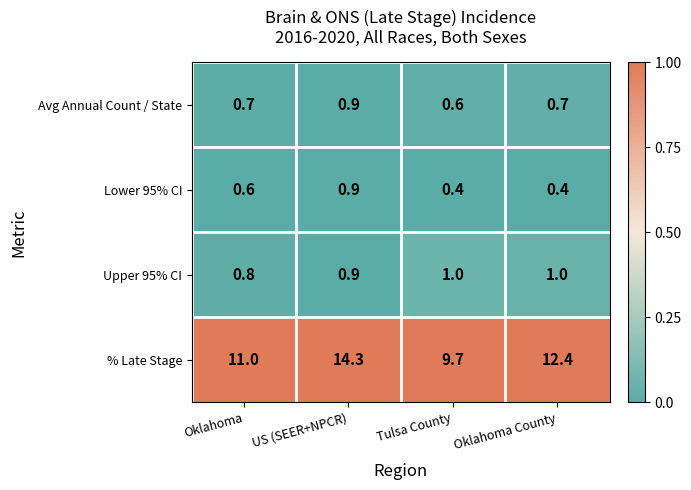

At Oklahoma, list the series in order from largest to smallest.

% Late Stage, Upper 95% CI, Avg Annual Count / State, Lower 95% CI